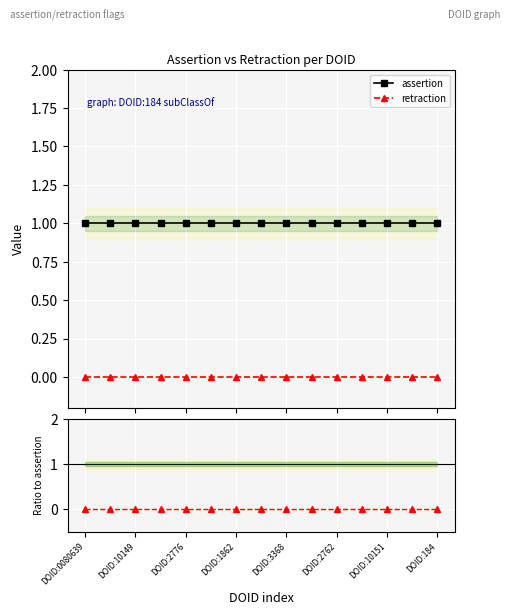

What is the greatest value displayed?

1